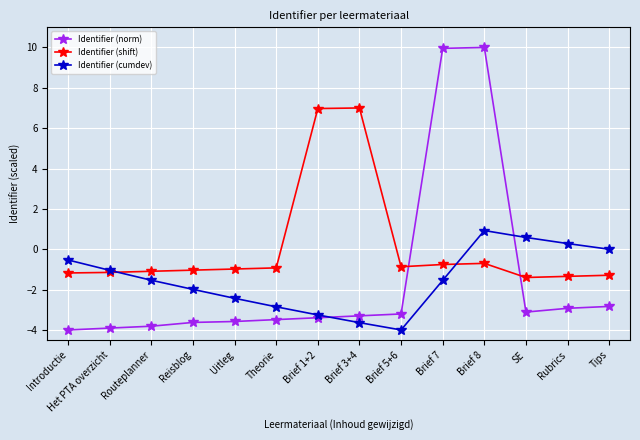

What is the difference between the Identifier (cumdev) values at Brief 3+4 and Brief 1+2?

0.4